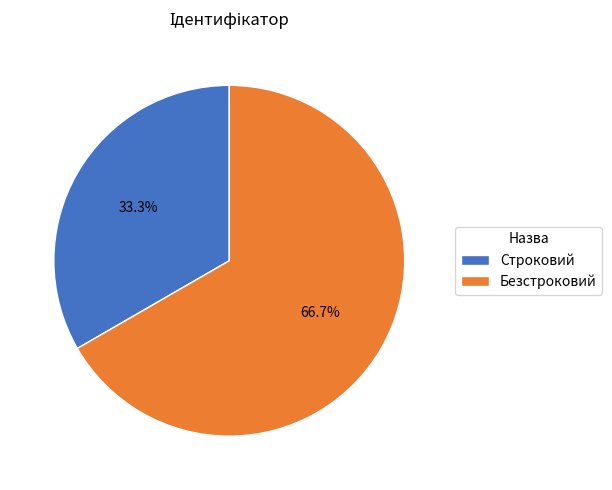

Does Безстроковий represent more than half of the total?

Yes